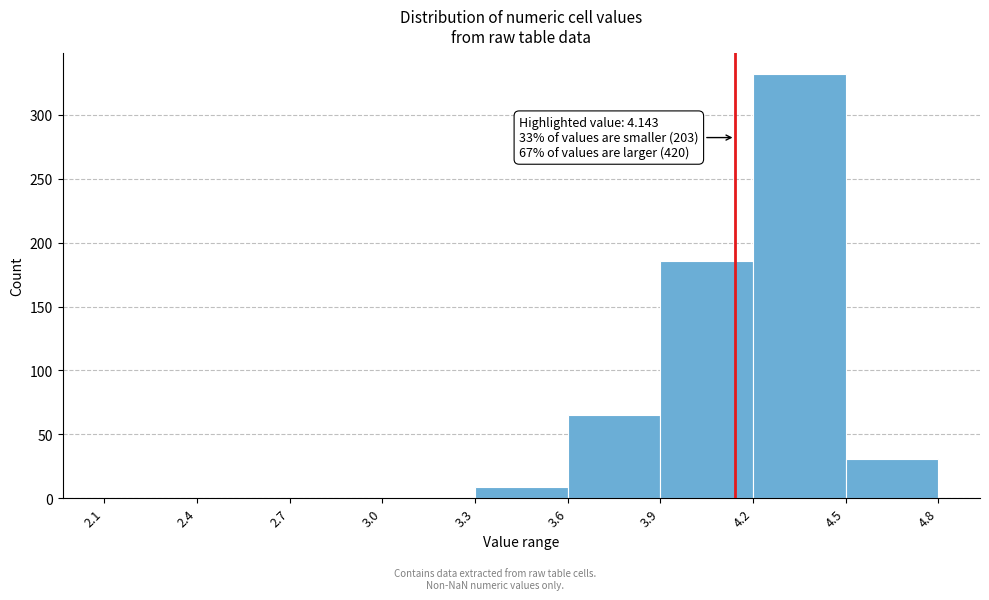

Which range on the x-axis has the tallest bar?

4.2 to 4.5